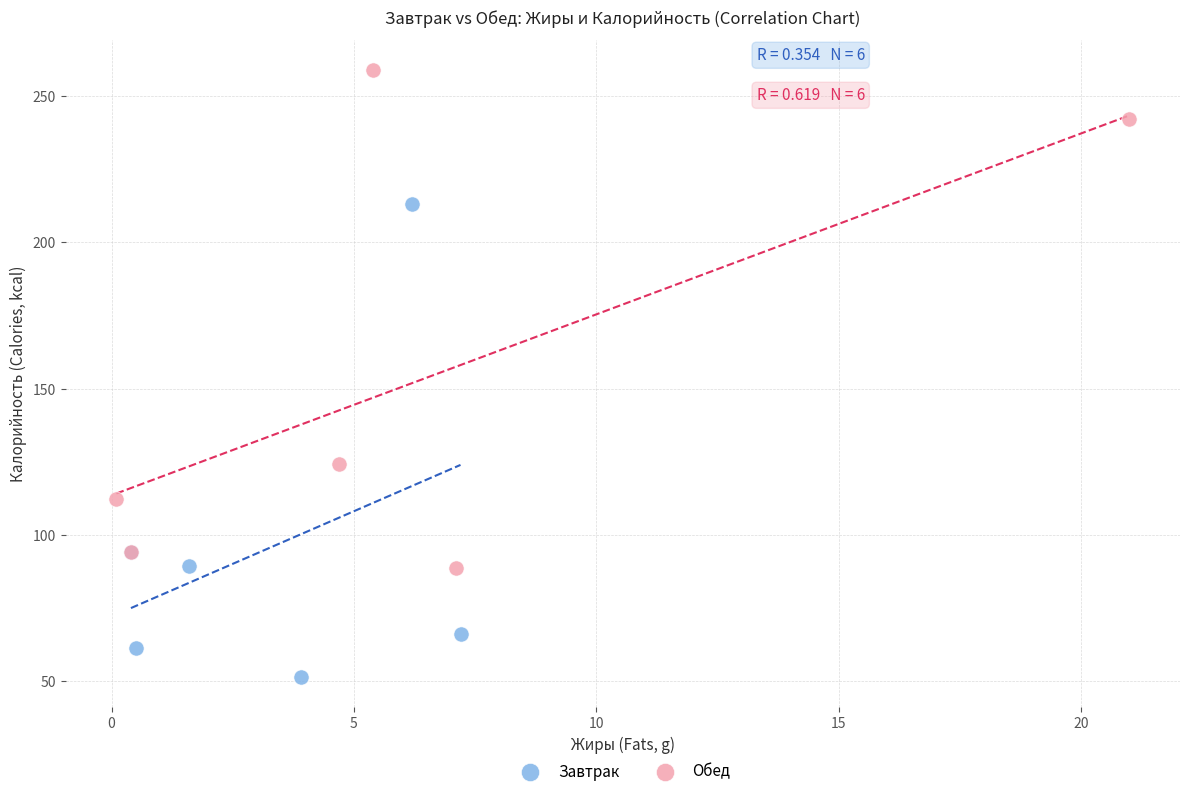

Which series reaches the minimum Y coordinate?

Завтрак